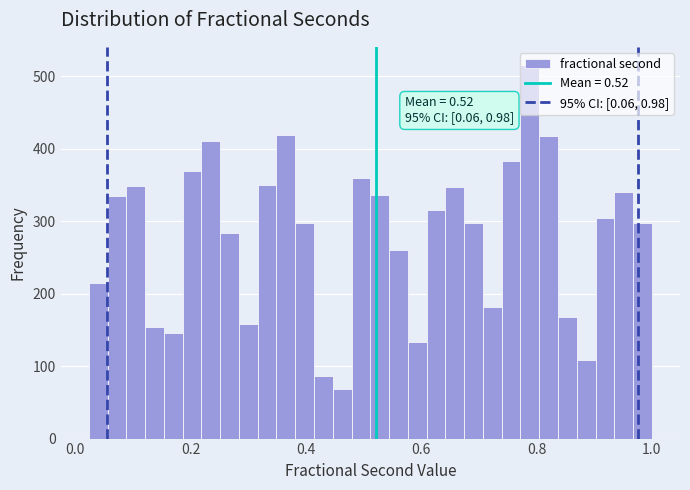

Around what value on the x-axis is the tallest bar? Give the approximate position of its centre, as read against the axis.

0.78